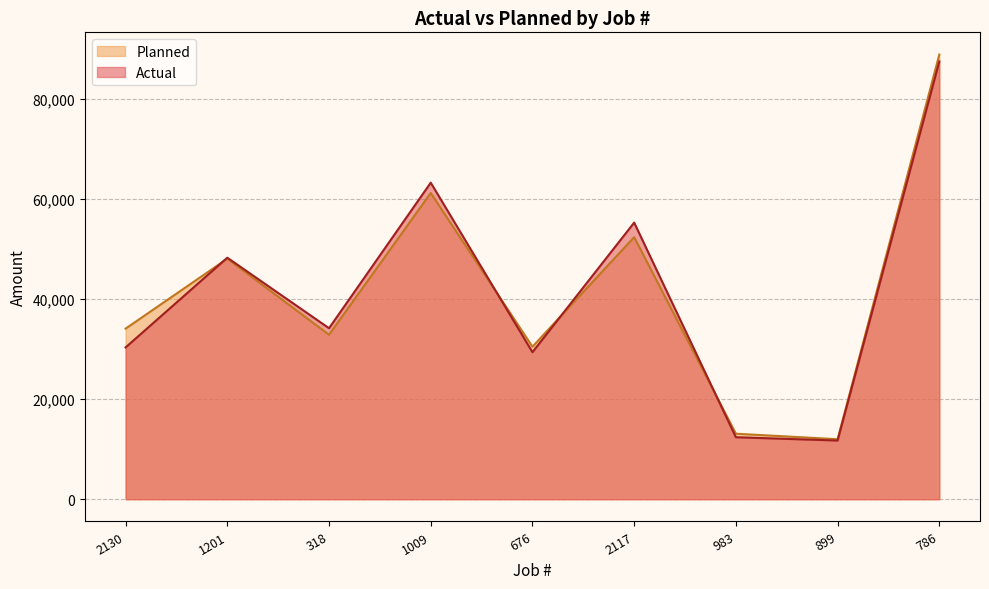

True or false: Planned and Actual intersect in this chart.

True